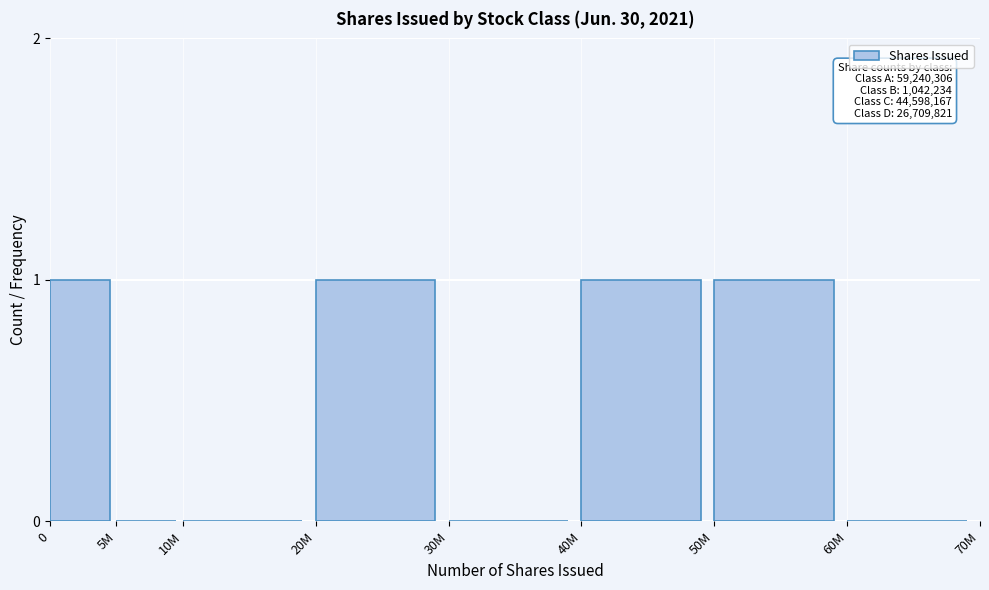

Reading right to left, list all the values displayed in this chart.

60M=0	50M=1	40M=1	30M=0	20M=1	10M=0	5M=0	0=1